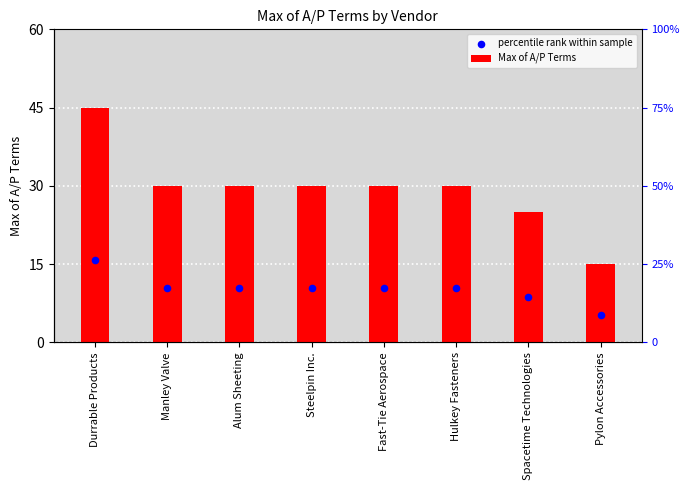

Which series has the largest total across all categories?

Max of A/P Terms